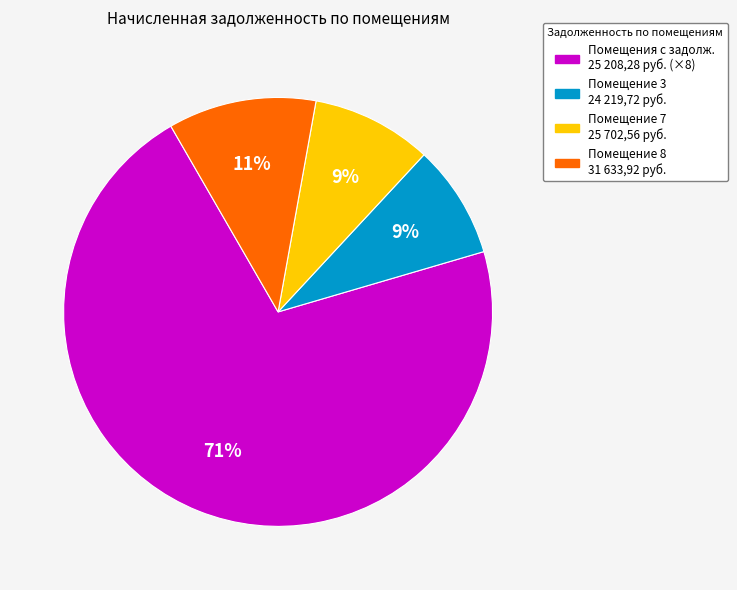

To the nearest percent, what is the average slice percentage?

25%